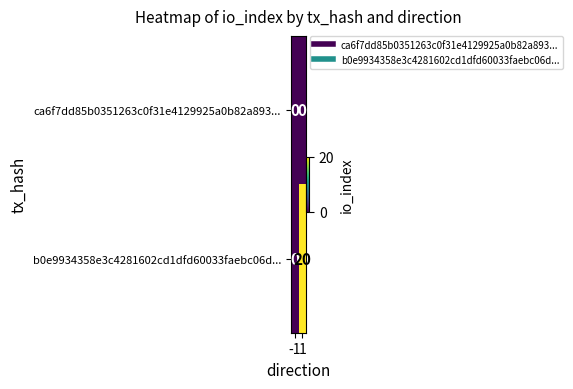

Count the number of data series in this chart.

2